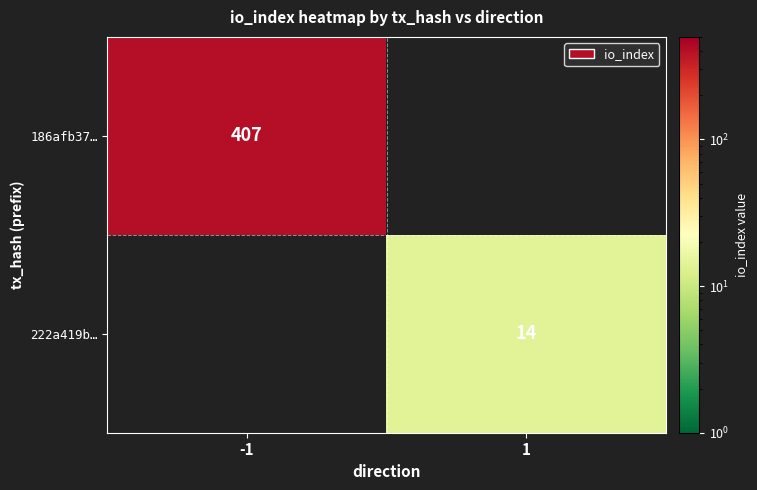

At which category does the chart reach its peak across all series?

-1